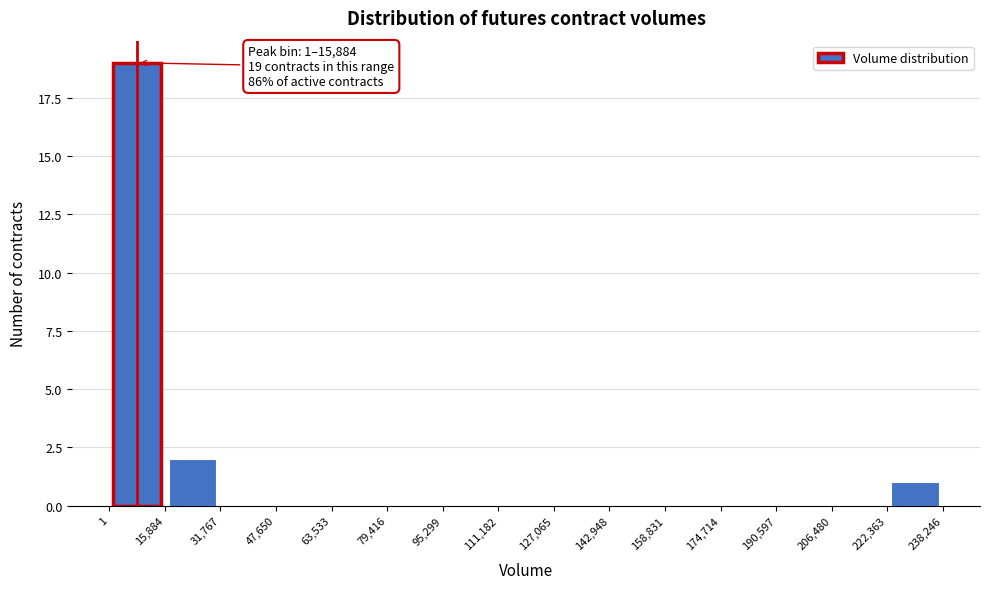

Over which range of the x-axis is the bar tallest?

1 to 15,884